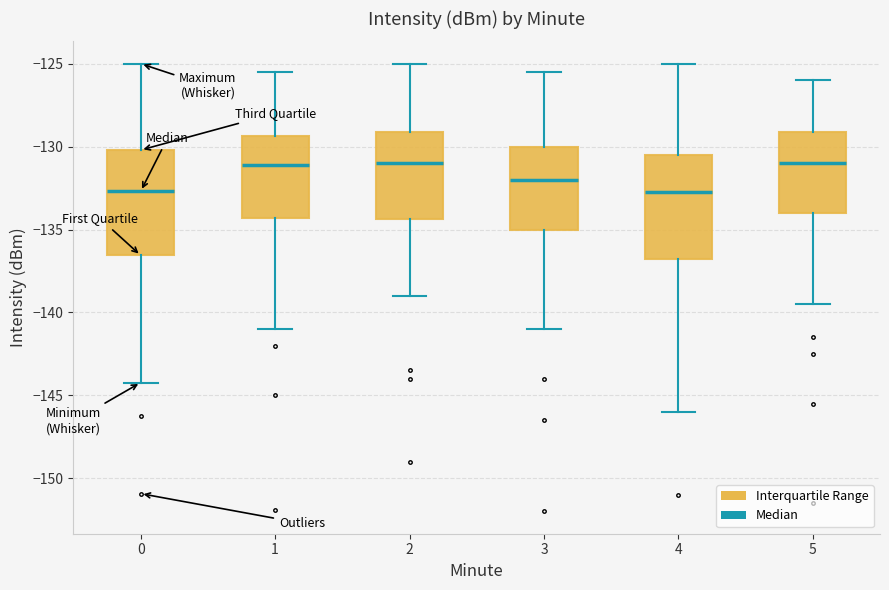

Where is the upper edge of the box at x = 3 on the y-axis? The values are not printed on the chart, so give them approximately, as read against the axis.

-130.0